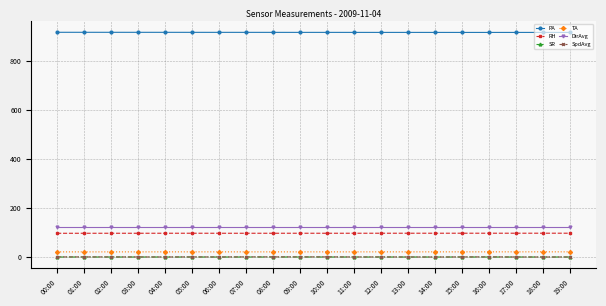

Is the value of RH at 06:00 greater than the value of PA at 16:00?

No